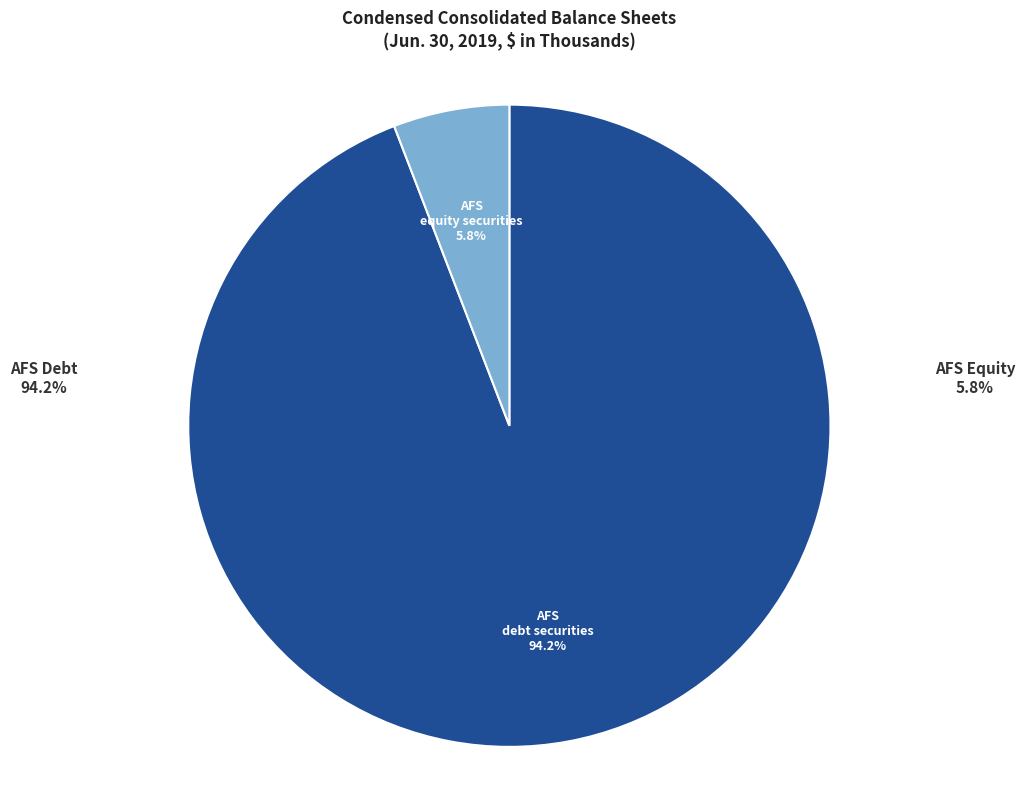

Does any single category account for the majority?

Yes